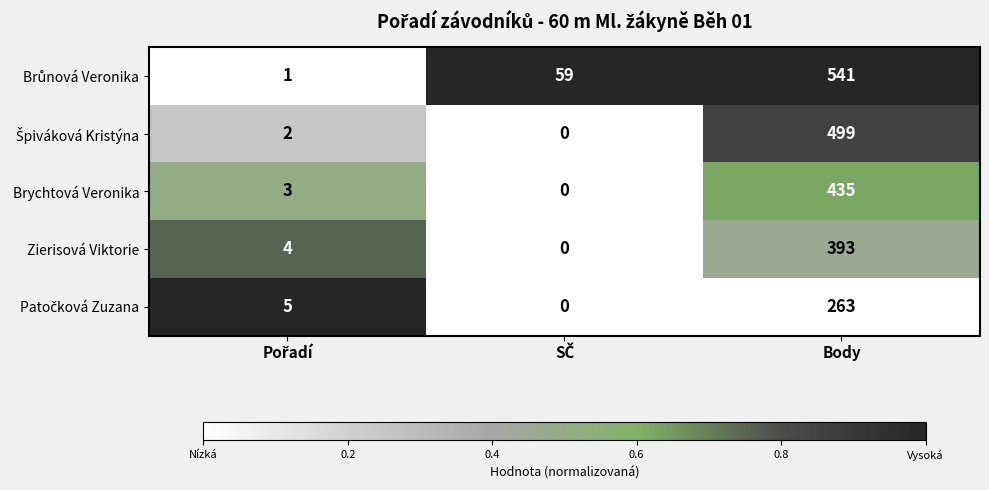

How many values in the Zierisová Viktorie series are below 4?

1